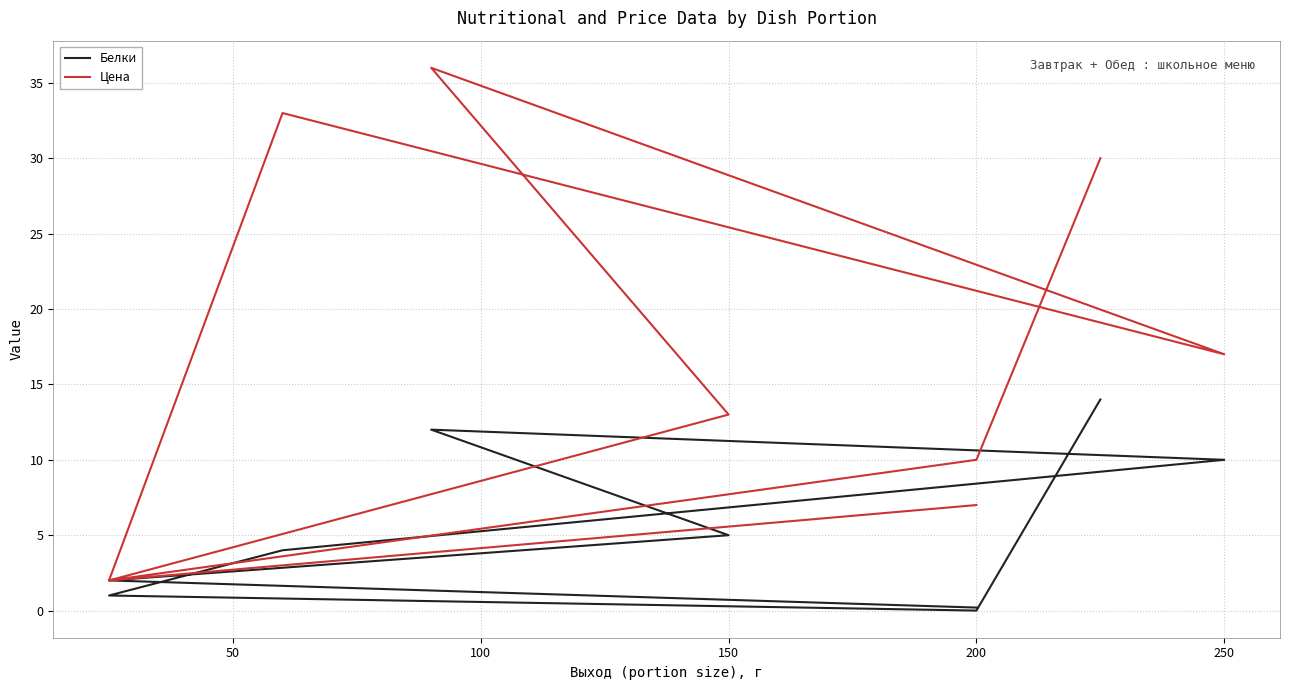

Rank the series by their maximum value, from lowest to highest.

Белки, Цена